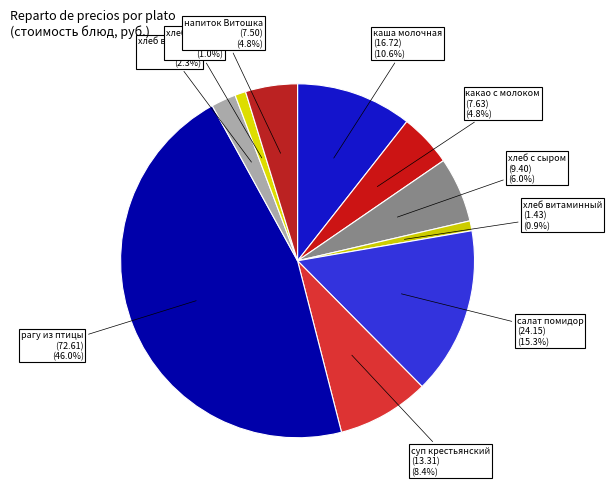

Rank the categories by value from lowest to highest.

хлеб витаминный, хлеб ржаной, хлеб витаминный (обед), витаминизированный напиток Витошка, какао с молоком, хлеб с сыром, суп крестьянский с курой, каша молочная гречневая, салат из свежих помидор, рагу из птицы